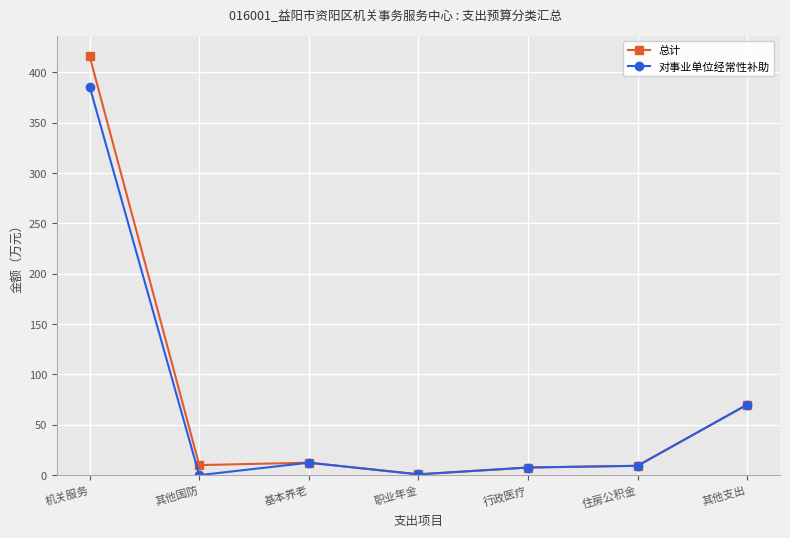

What is the difference between the maximum and second lowest values in the 对事业单位经常性补助 series?

384.9